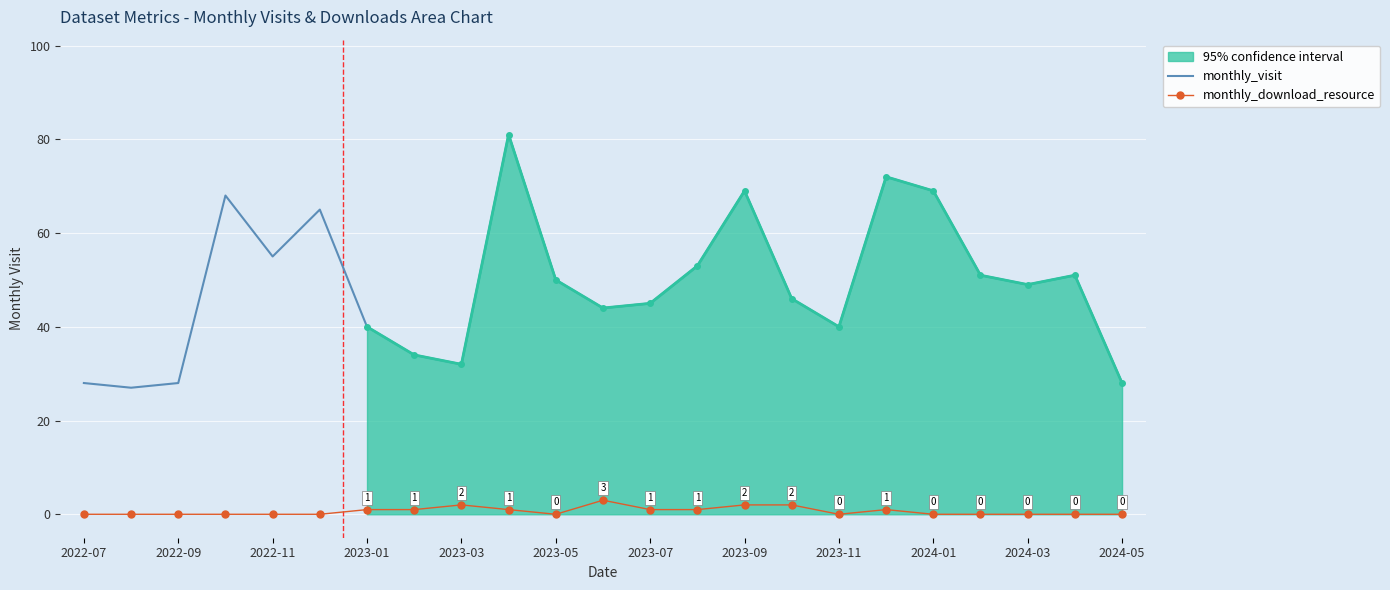

True or false: monthly_visit and monthly_download_resource cross at least once.

False